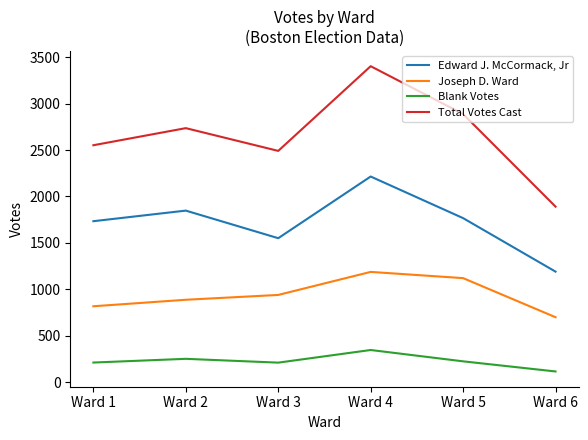

Which series has the largest total across all categories?

Total Votes Cast